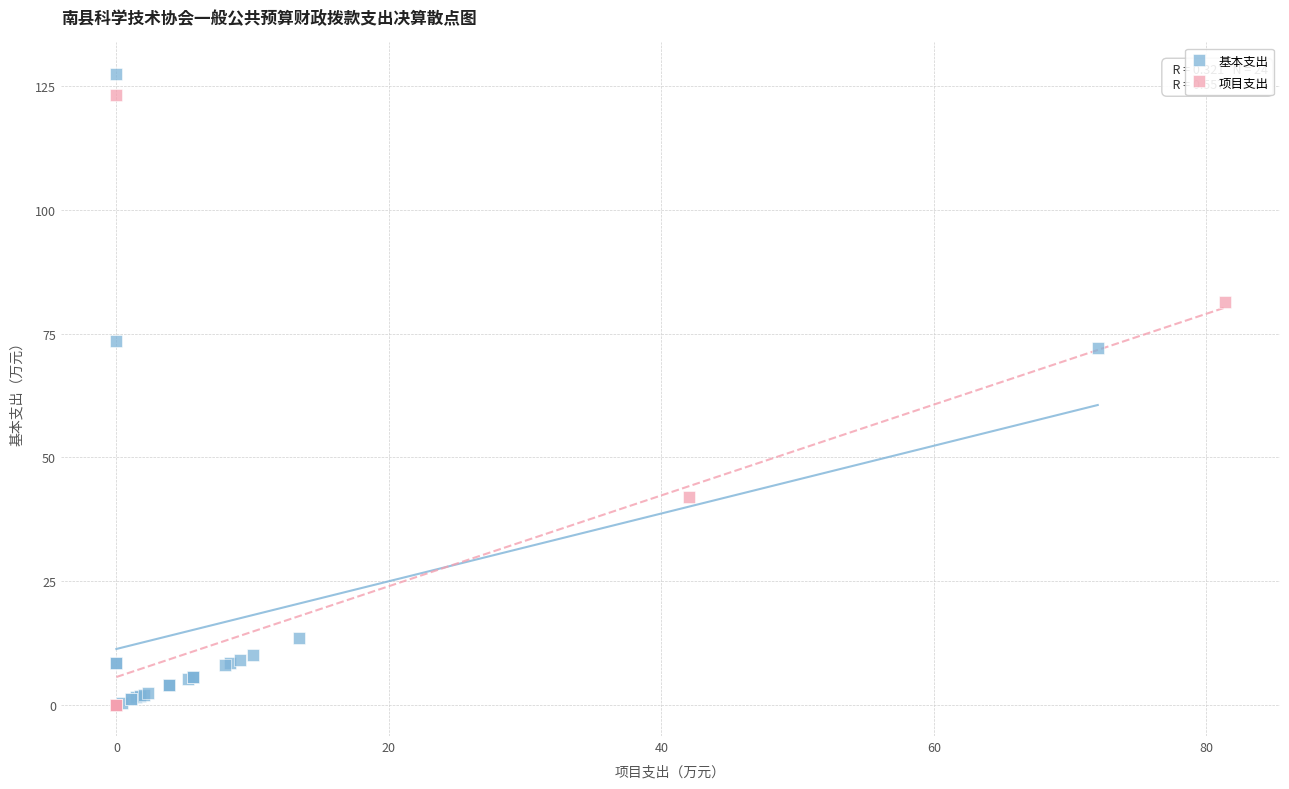

Which series has the largest Y range (max minus min)?

基本支出